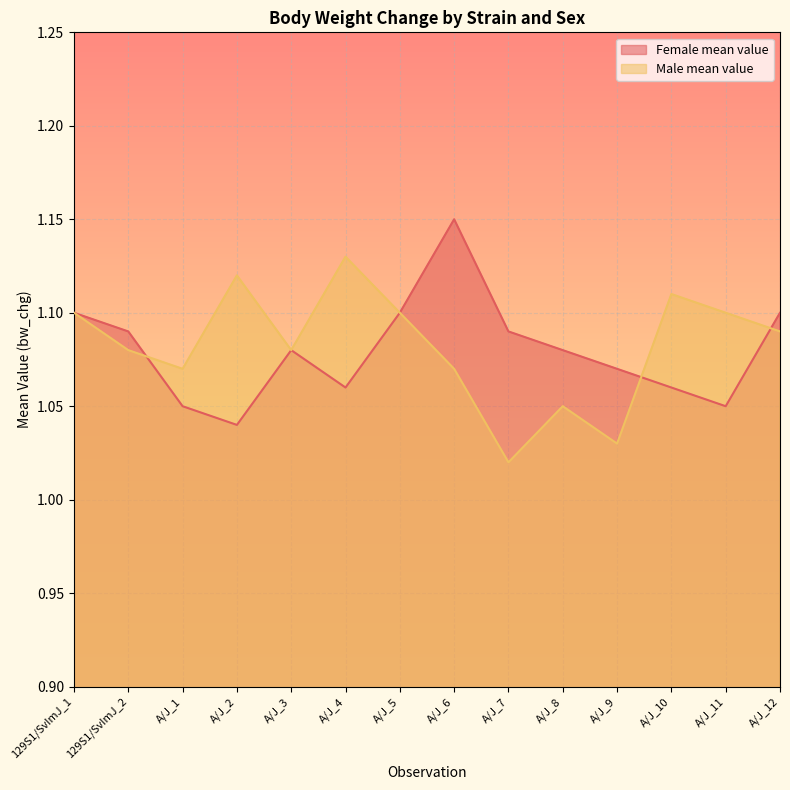

Count the Male mean value values in the range 1 to 2.

14